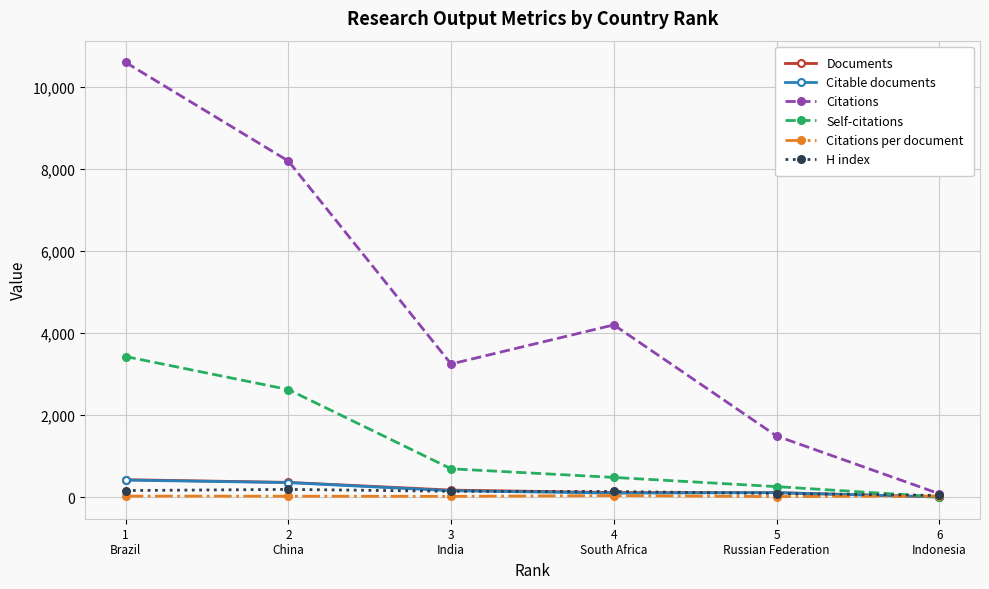

Which series has the largest range (max minus min)?

Citations